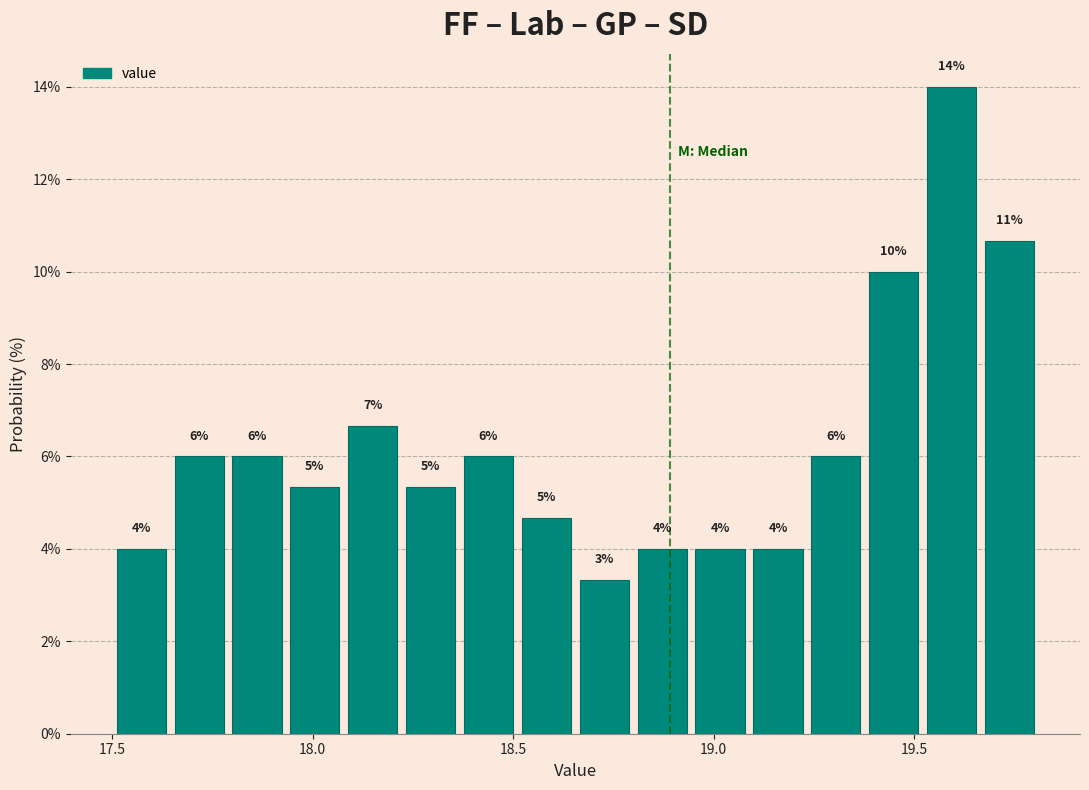

Around what value on the x-axis is the tallest bar? Give the approximate position of its centre, as read against the axis.

19.60